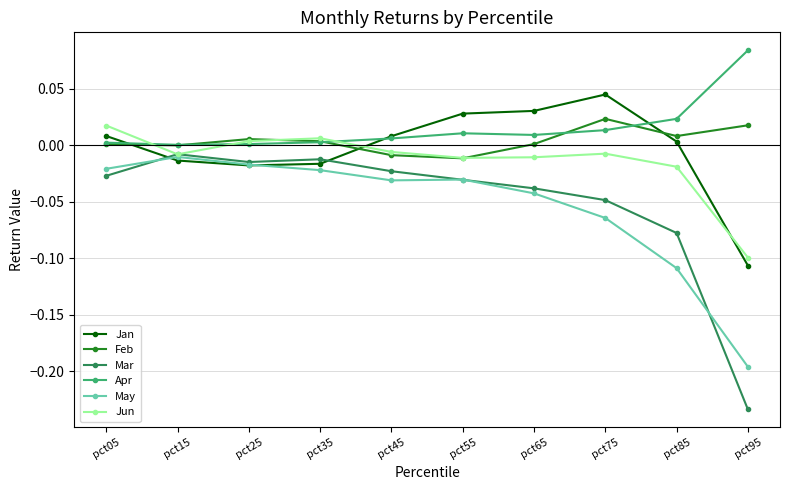

Is the value of May at pct95 greater than the value of Feb at pct95?

No